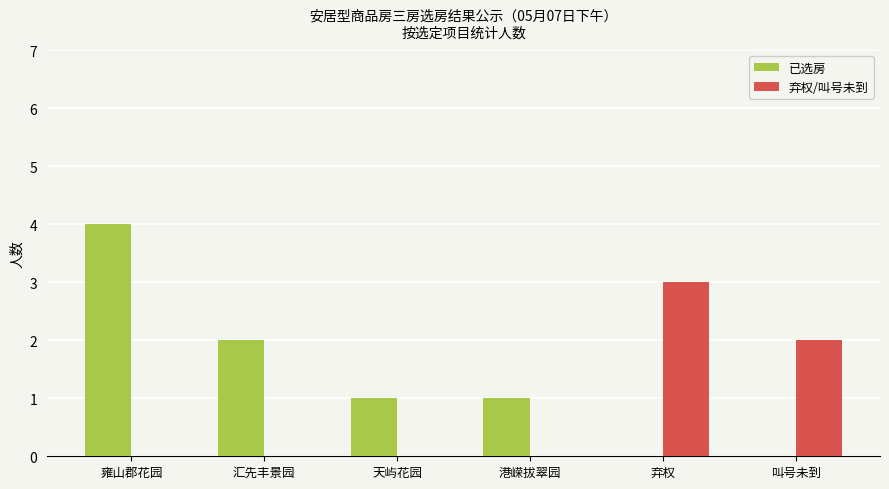

Between 雍山郡花园 and 港嵘拔翠园, which series saw the biggest shift?

已选房